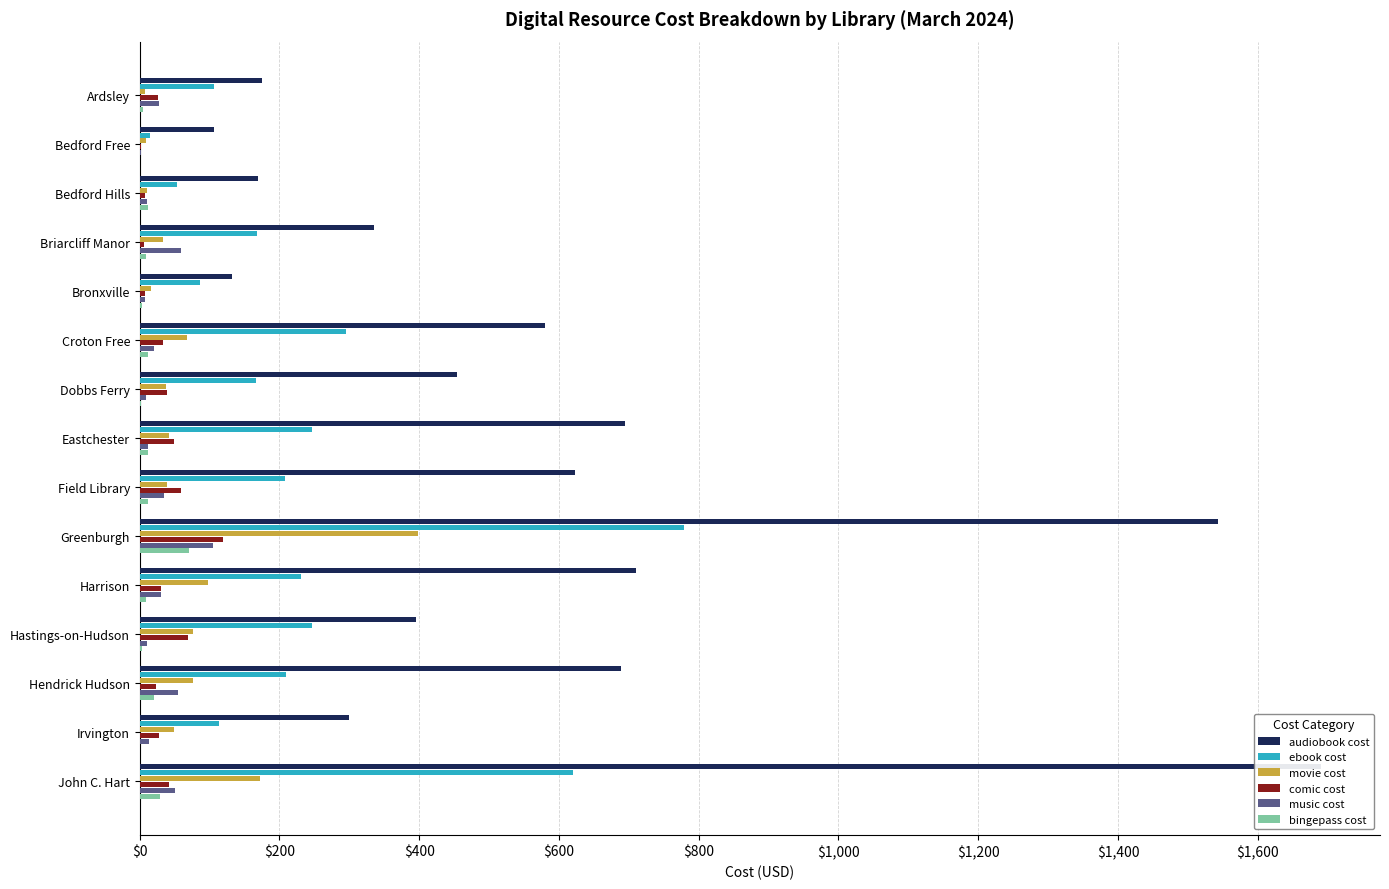

What is the difference between the highest and lowest values at Irvington?

299.7